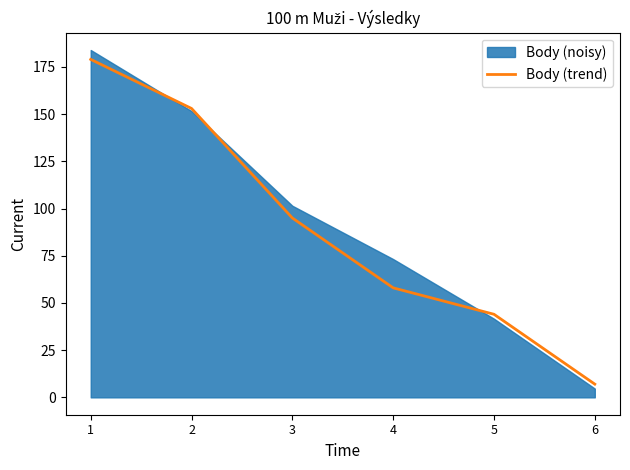

Between 1 and 2, which is larger?

1